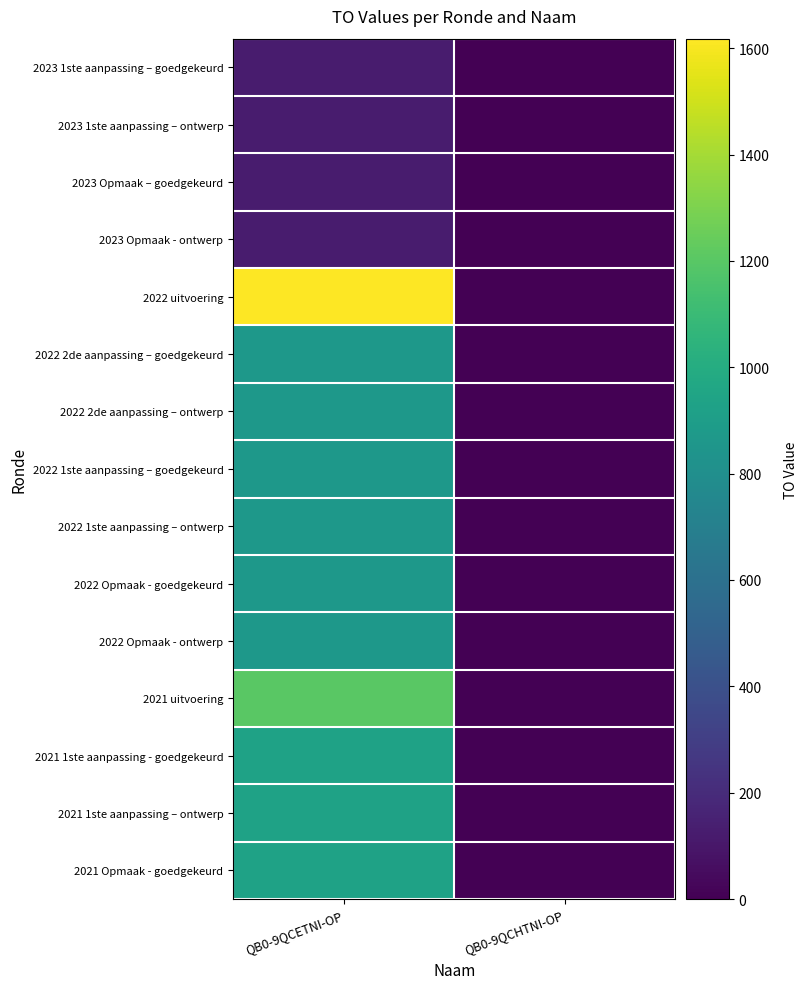

Rank the series by their maximum value, from highest to lowest.

2022 uitvoering, 2021 uitvoering, 2021 1ste aanpassing - goedgekeurd, 2021 1ste aanpassing – ontwerp, 2021 Opmaak - goedgekeurd, 2022 2de aanpassing – goedgekeurd, 2022 2de aanpassing – ontwerp, 2022 1ste aanpassing – goedgekeurd, 2022 1ste aanpassing – ontwerp, 2022 Opmaak - goedgekeurd, 2022 Opmaak - ontwerp, 2023 1ste aanpassing – goedgekeurd, 2023 1ste aanpassing – ontwerp, 2023 Opmaak – goedgekeurd, 2023 Opmaak - ontwerp